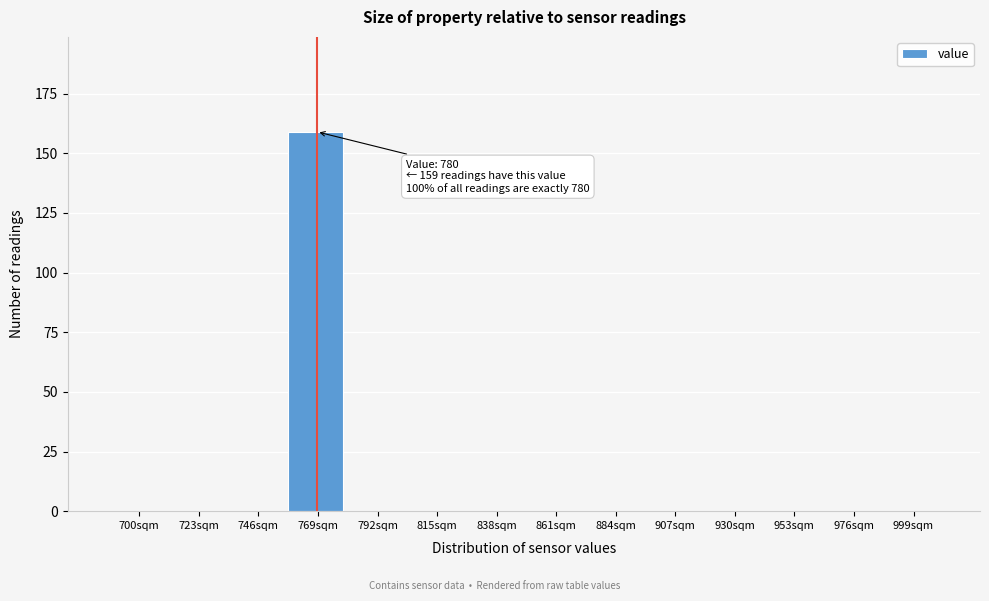

Reading right to left, list all the values displayed in this chart.

999sqm=0	976sqm=0	953sqm=0	930sqm=0	907sqm=0	884sqm=0	861sqm=0	838sqm=0	815sqm=0	792sqm=0	769sqm=159	746sqm=0	723sqm=0	700sqm=0